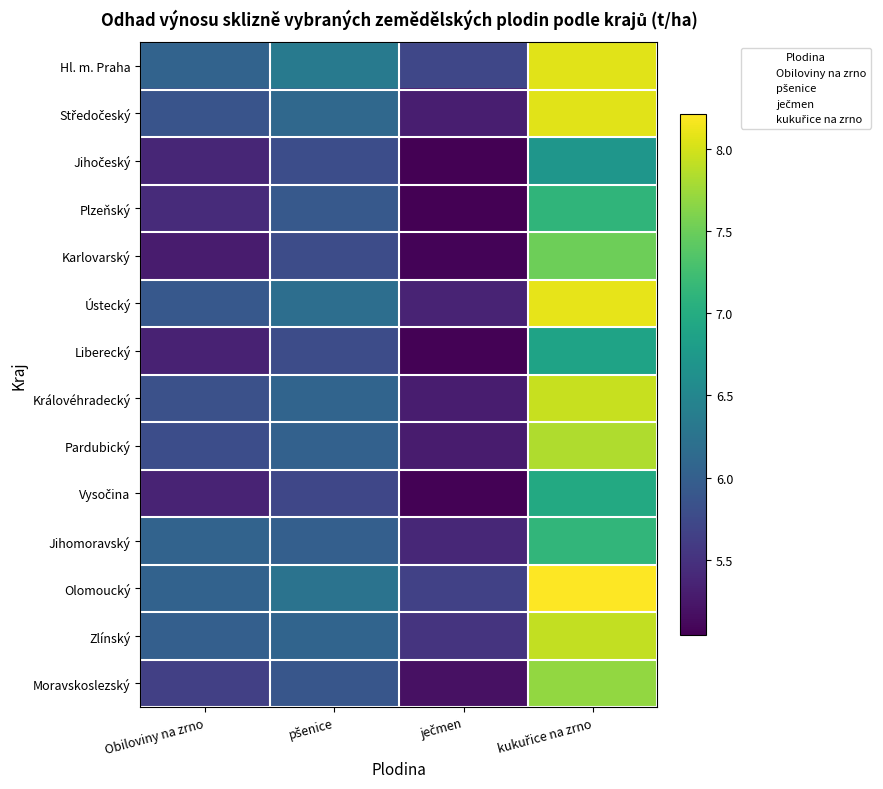

How many values in the Hl. m. Praha series are below 6?

1